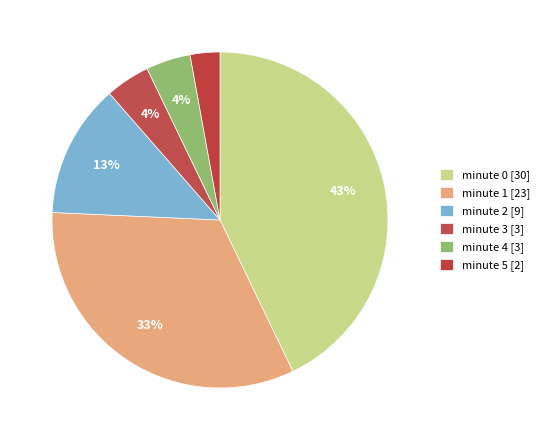

True or false: minute 0 accounts for 57% of the total.

False